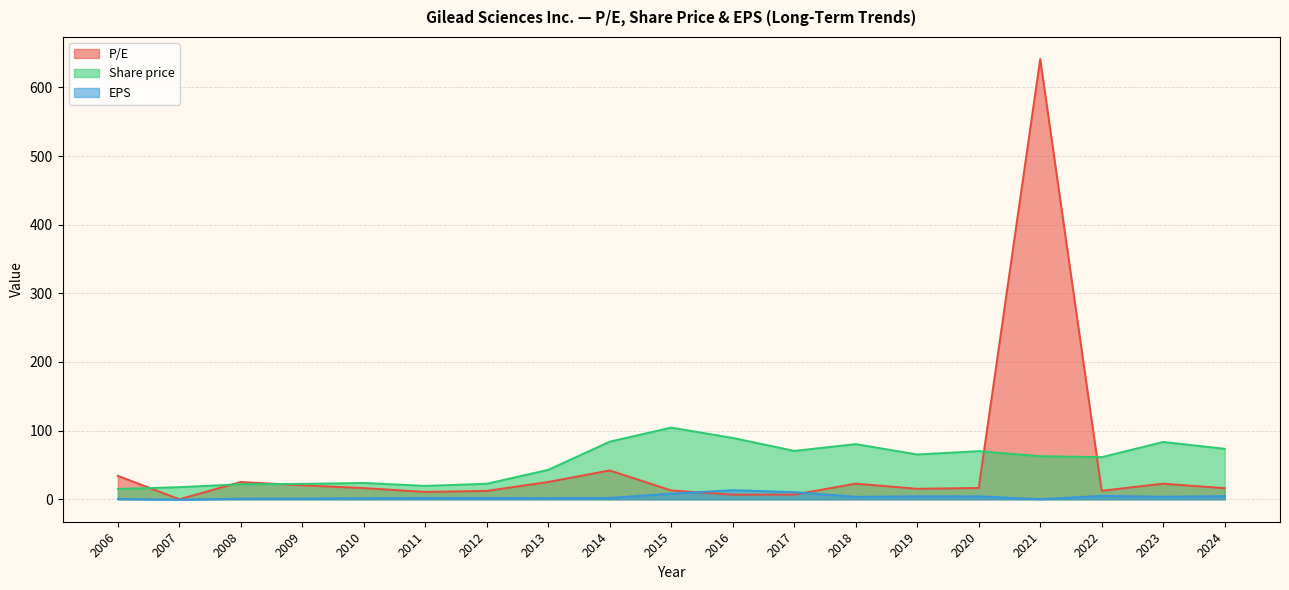

Which series has the largest total across all categories?

Share price